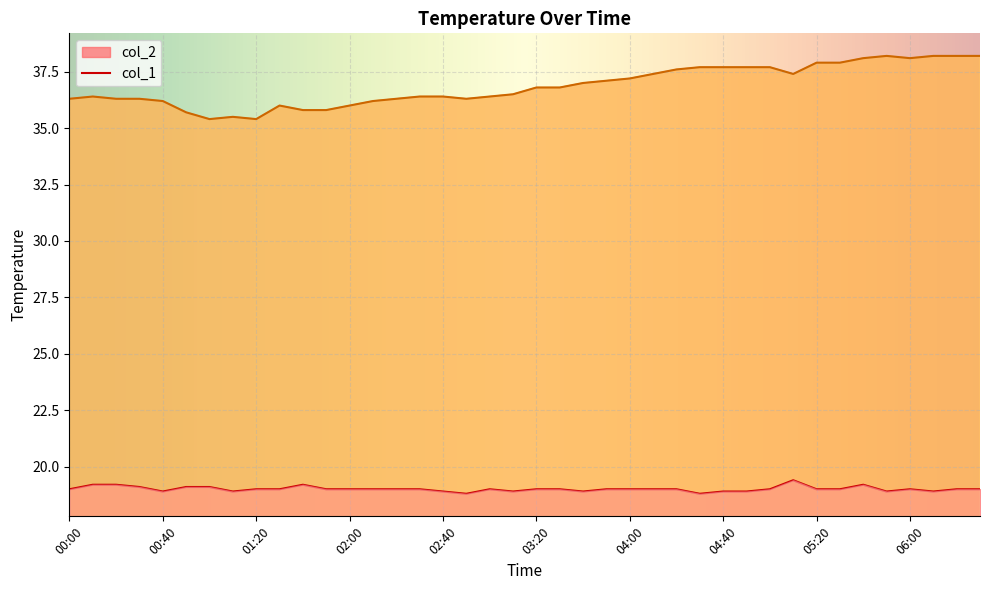

Read the col_2 value at 00:20.

19.2